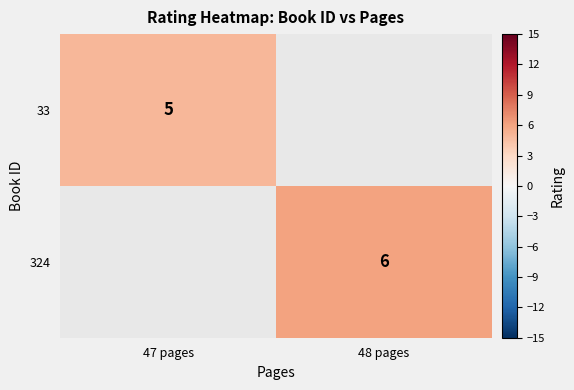

Between 48 pages and 47 pages, which is larger?

47 pages